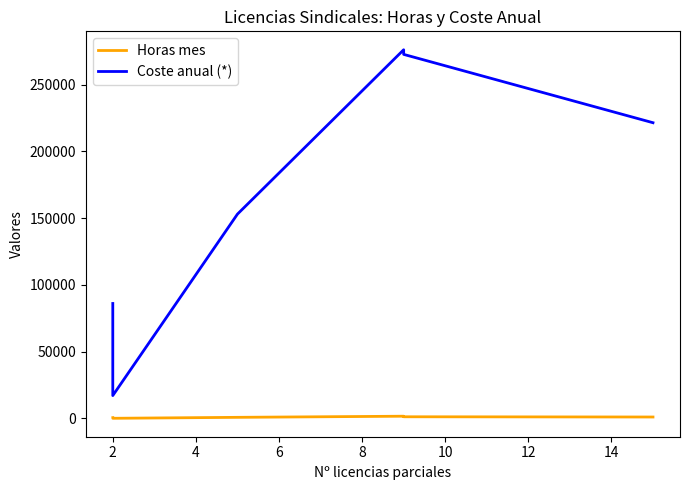

List the series in order of their overall mean, highest first.

Coste anual (*), Horas mes